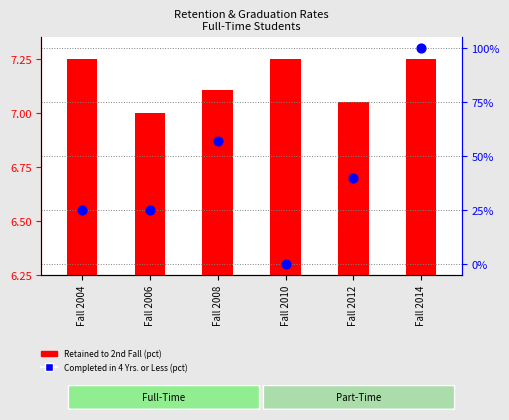

Which series contains the highest Y value?

Completed in 4 Yrs. or Less (pct)